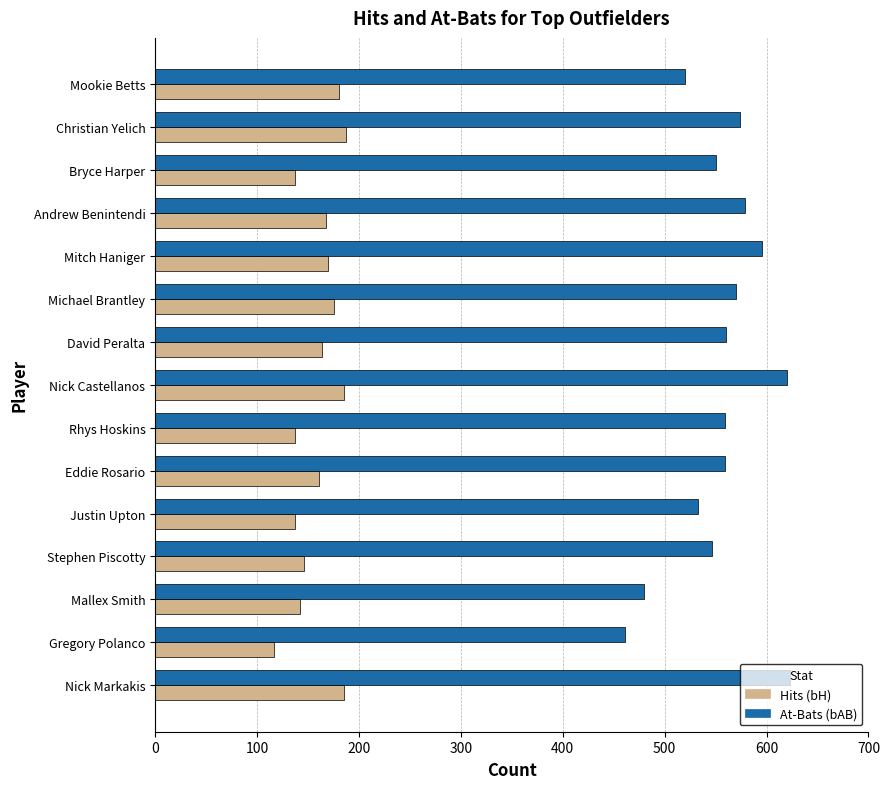

The At-Bats (bAB) series shows 221 at Michael Brantley. True or false?

False